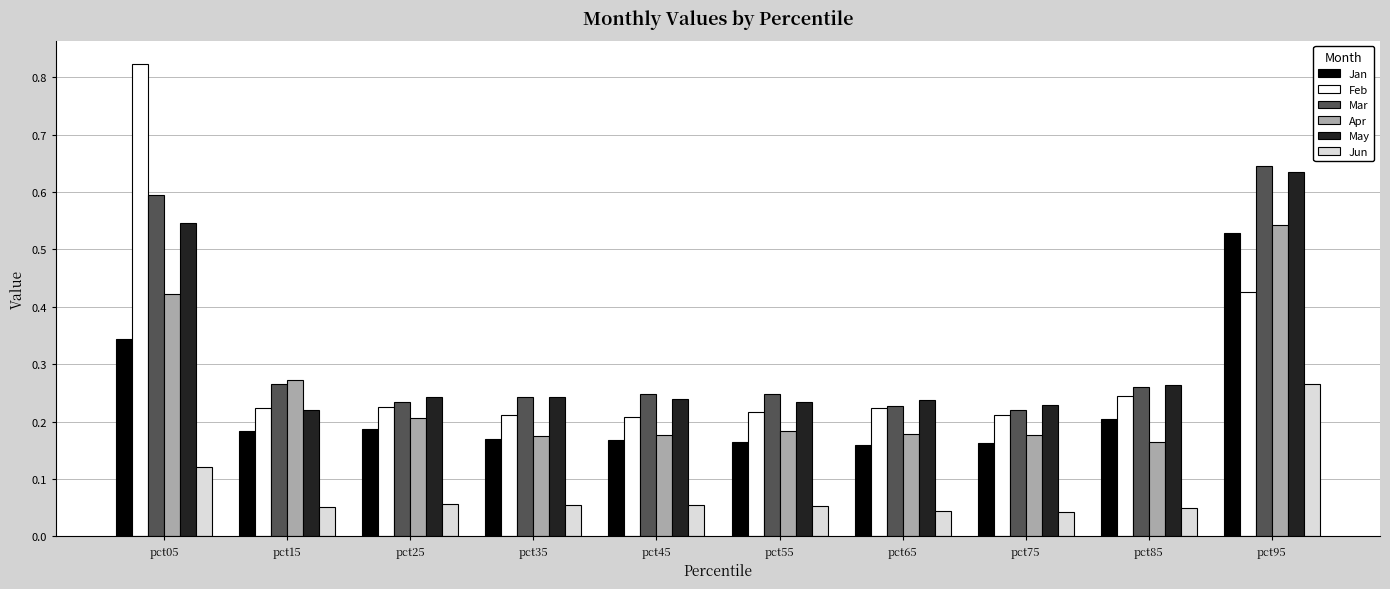

Which series has the largest total across all categories?

Mar